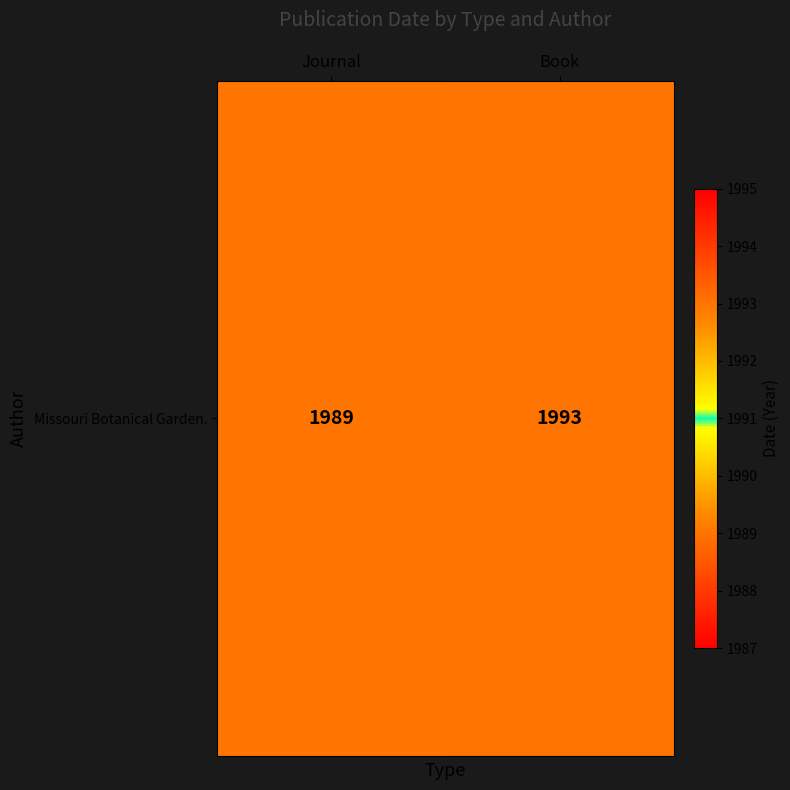

What is the sum of all values?

3982